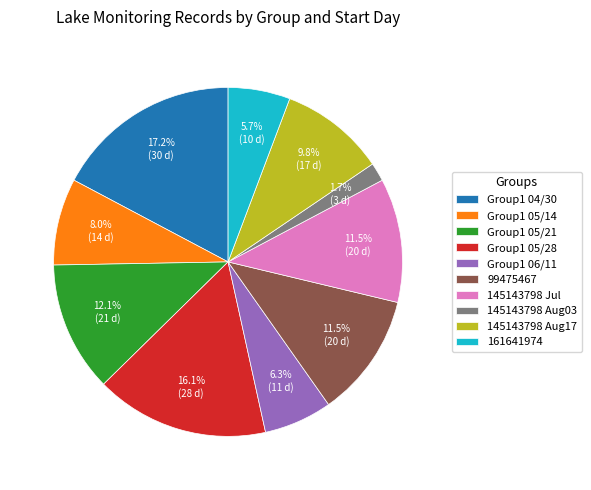

Does any single category account for the majority?

No